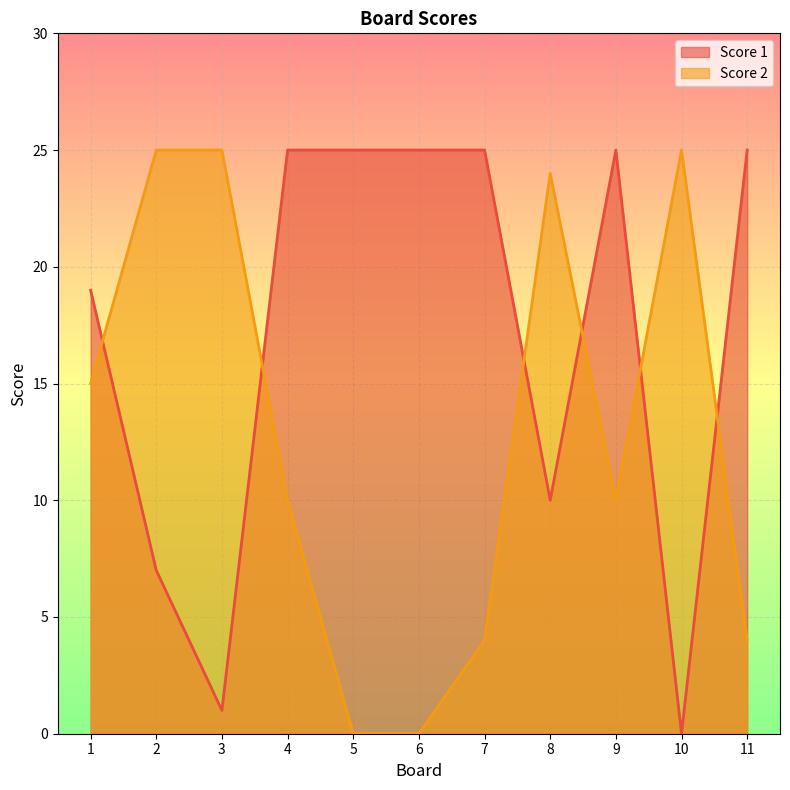

Reading right to left, transcribe all the data shown in this chart.

Score 1: 25	0	25	10	25	25	25	25	1	7	19
Score 2: 4	25	10	24	4	0	0	10	25	25	15